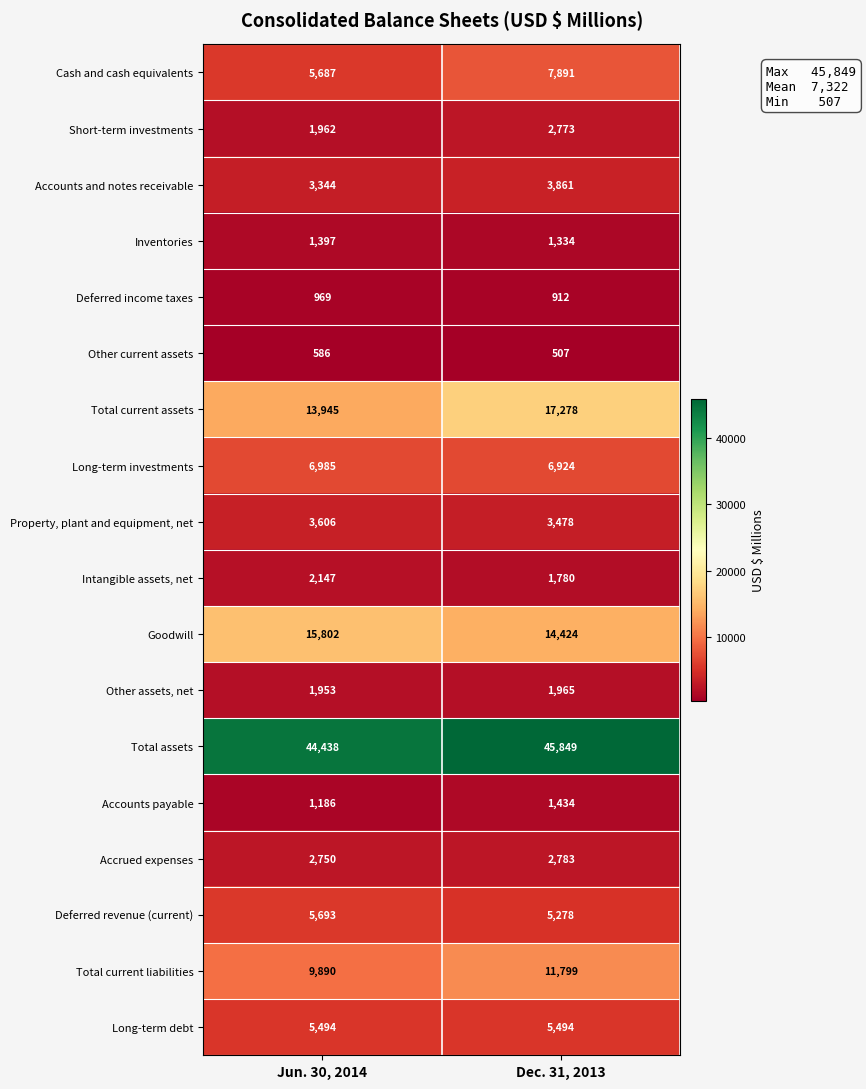

What is the sum of all Inventories values?

2731